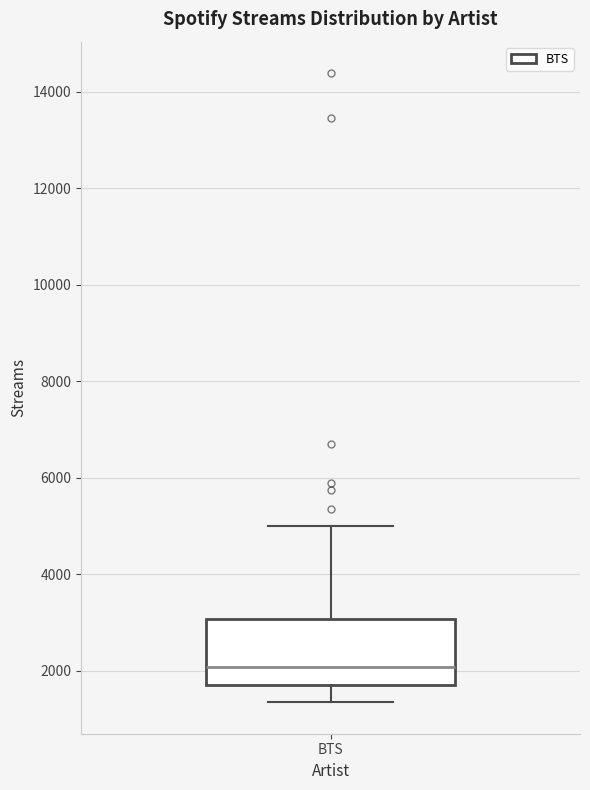

Transcribe this box plot: give where the median line is, the range the box spans, and where the two whiskers end, as read against the y-axis. The values are not printed on the chart, so give them approximately, as read against the axis.

median 2000, box 1800 to 3000, whiskers 1400 to 5000